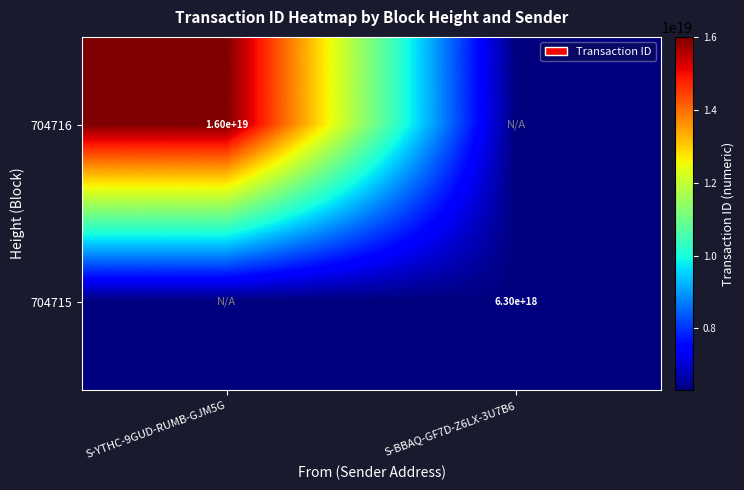

Is the value of 704716 at S-YTHC-9GUD-RUMB-GJM5G greater than the value of 704715 at S-BBAQ-GF7D-Z6LX-3U7B6?

Yes